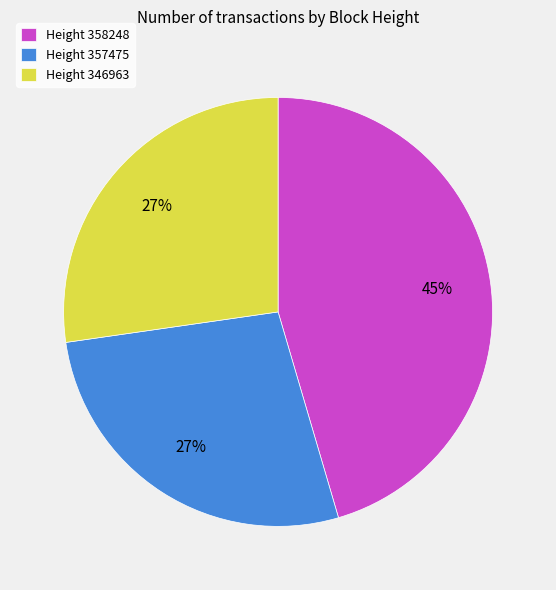

To the nearest percent, what percentage of the pie is Height 346963?

27%